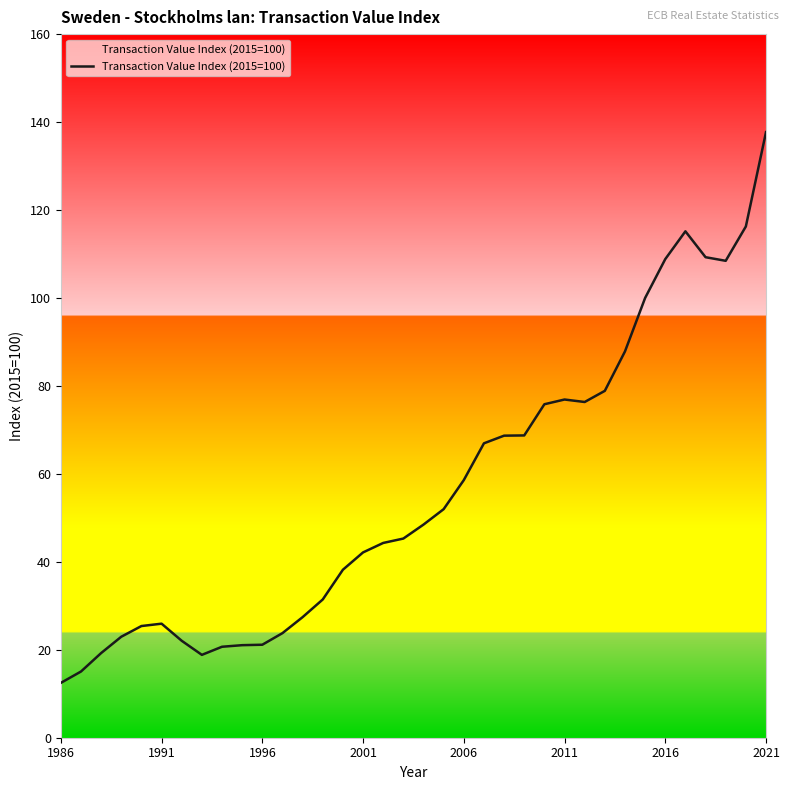

What is the maximum value shown in the chart?

137.7